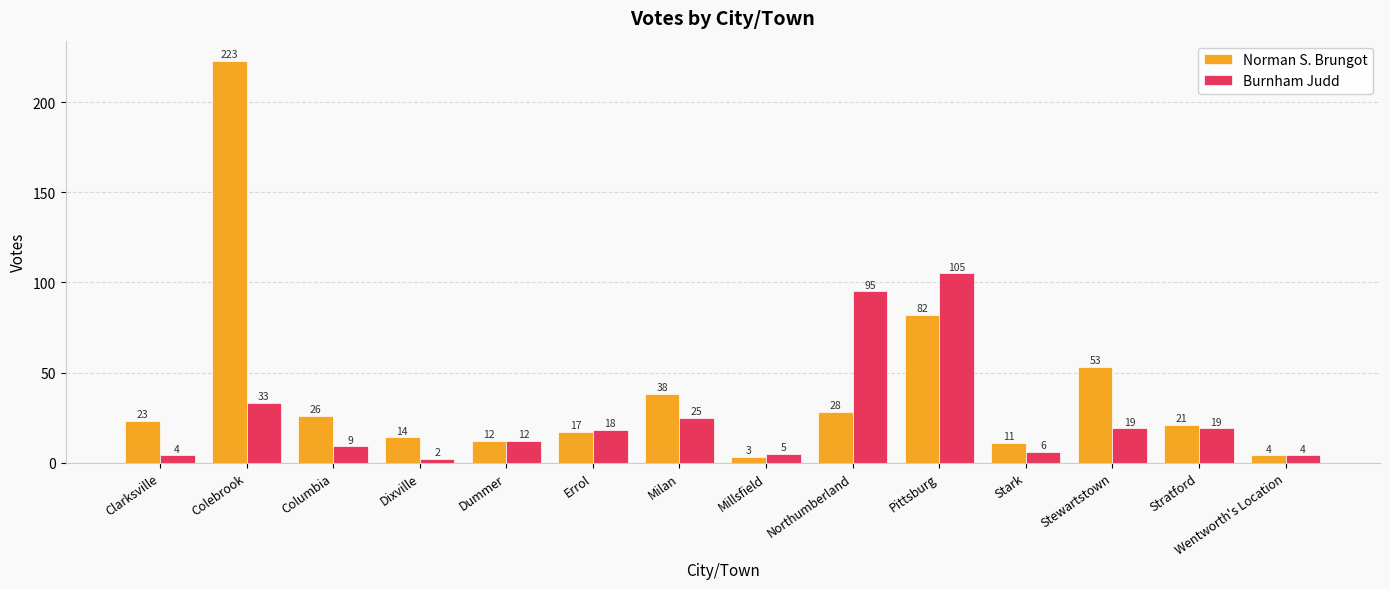

What is the average value of the Norman S. Brungot series?

40